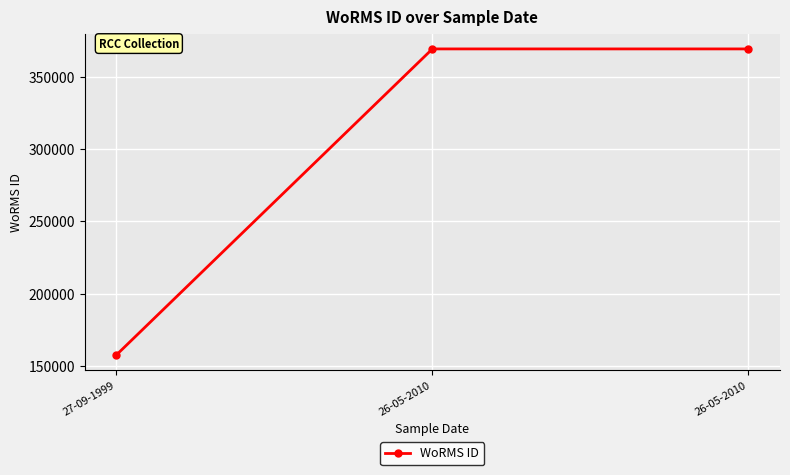

Does the chart display data point markers on the line(s)?

Yes